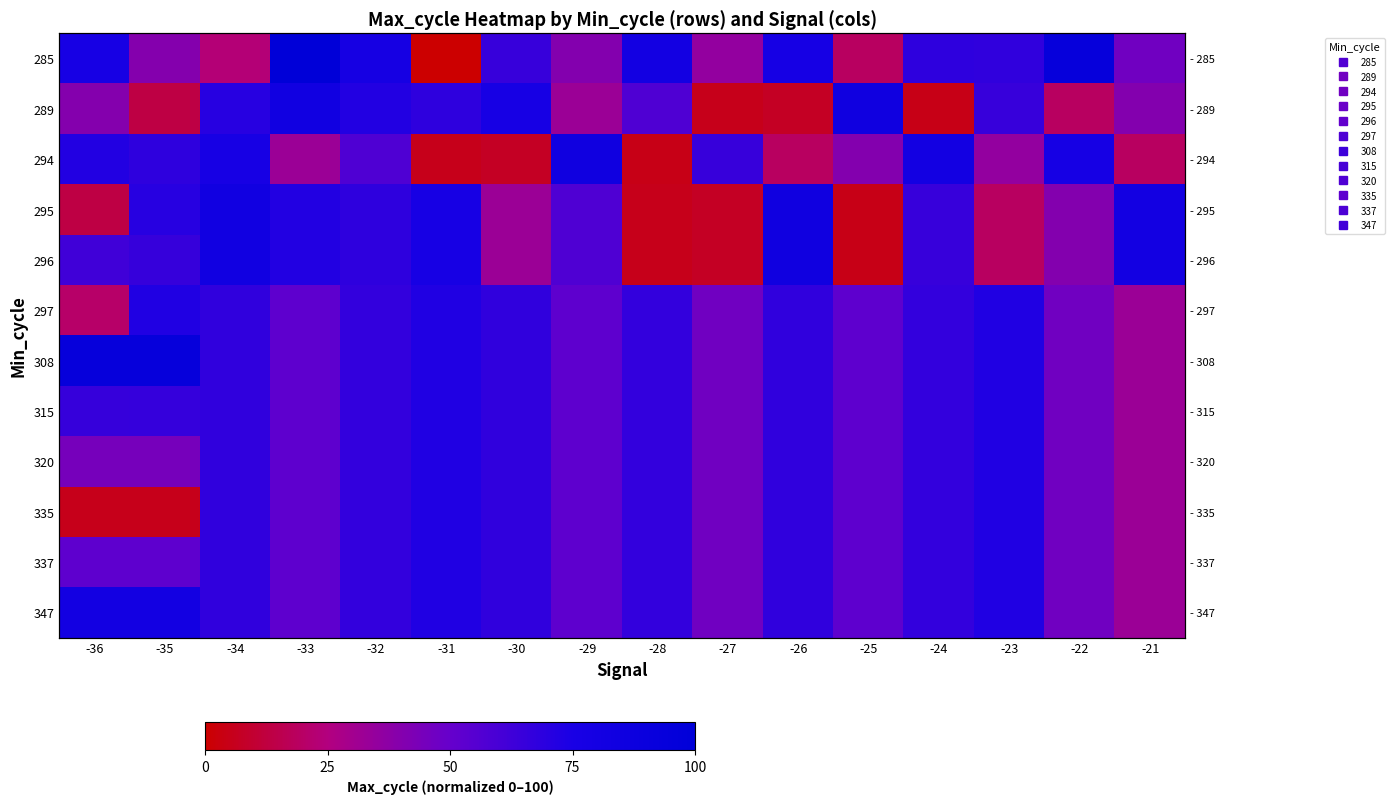

Read the 289 value at -22.

18.8